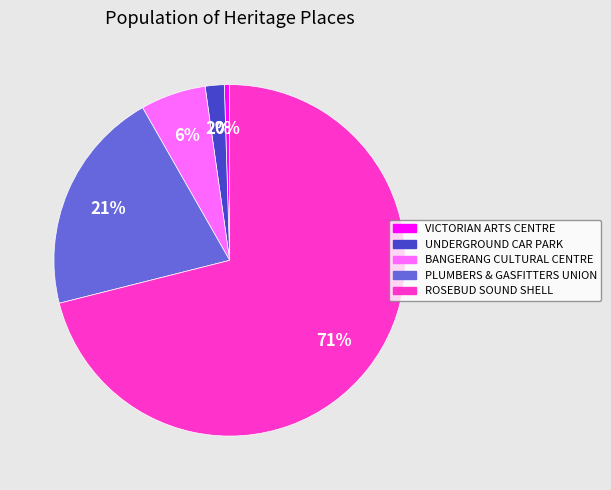

Combined, do VICTORIAN ARTS CENTRE and ROSEBUD SOUND SHELL account for over 50%?

Yes